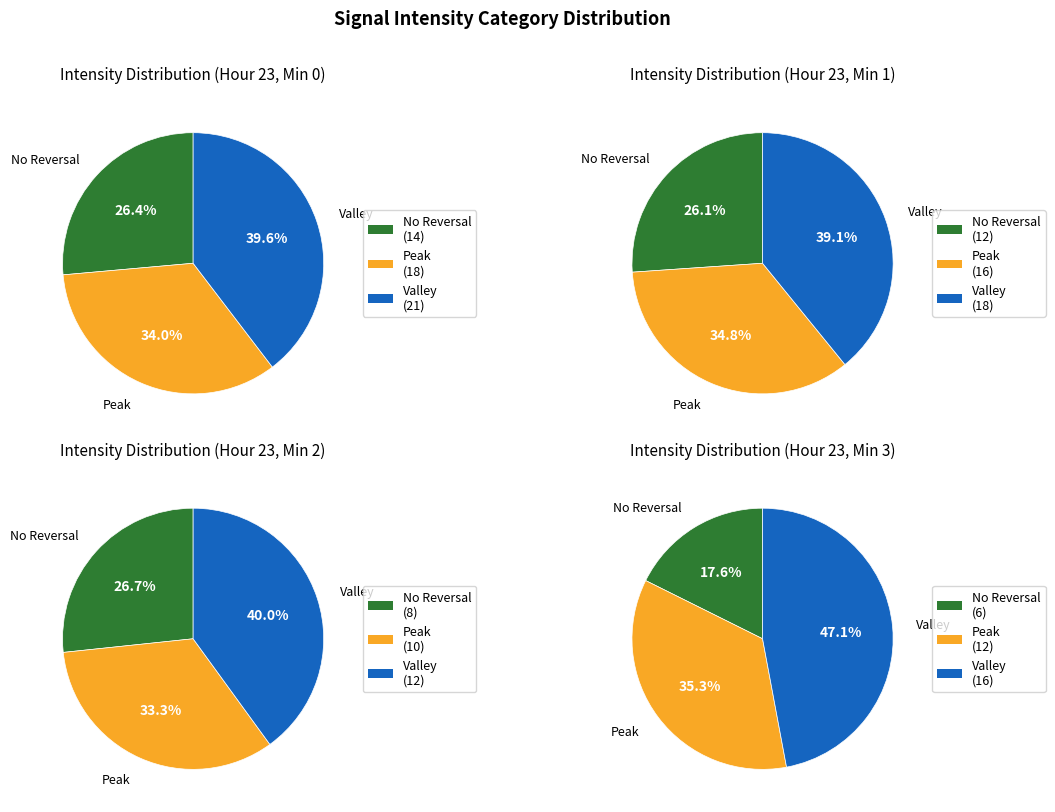

To the nearest percent, what portion does 2 represent?

18%